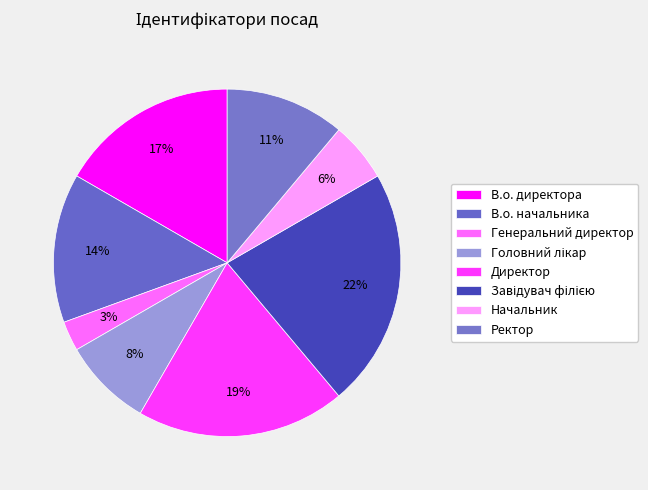

Does Генеральний директор represent more than half of the total?

No